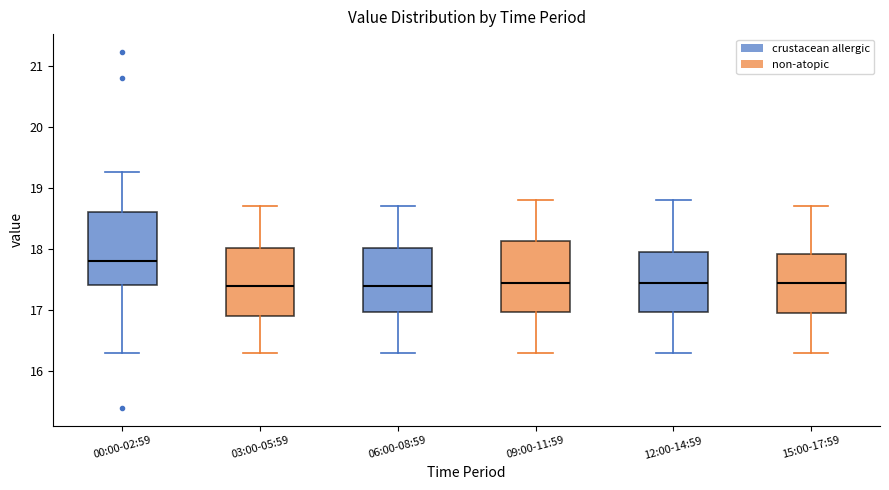

Where does the upper whisker of the box for 03:00-05:59 end on the y-axis? The values are not printed on the chart, so give them approximately, as read against the axis.

18.7